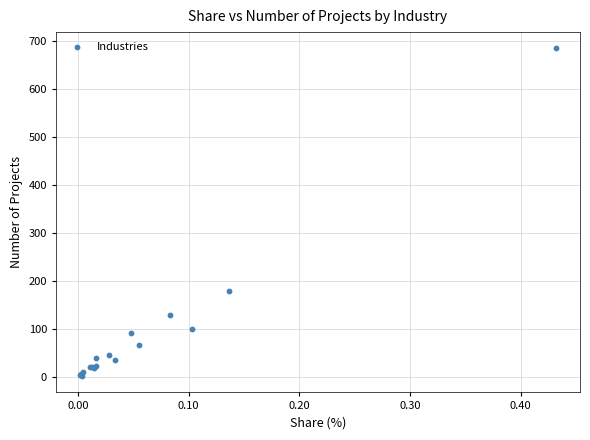

What Y value in the scatter plot is closest to 343?

180